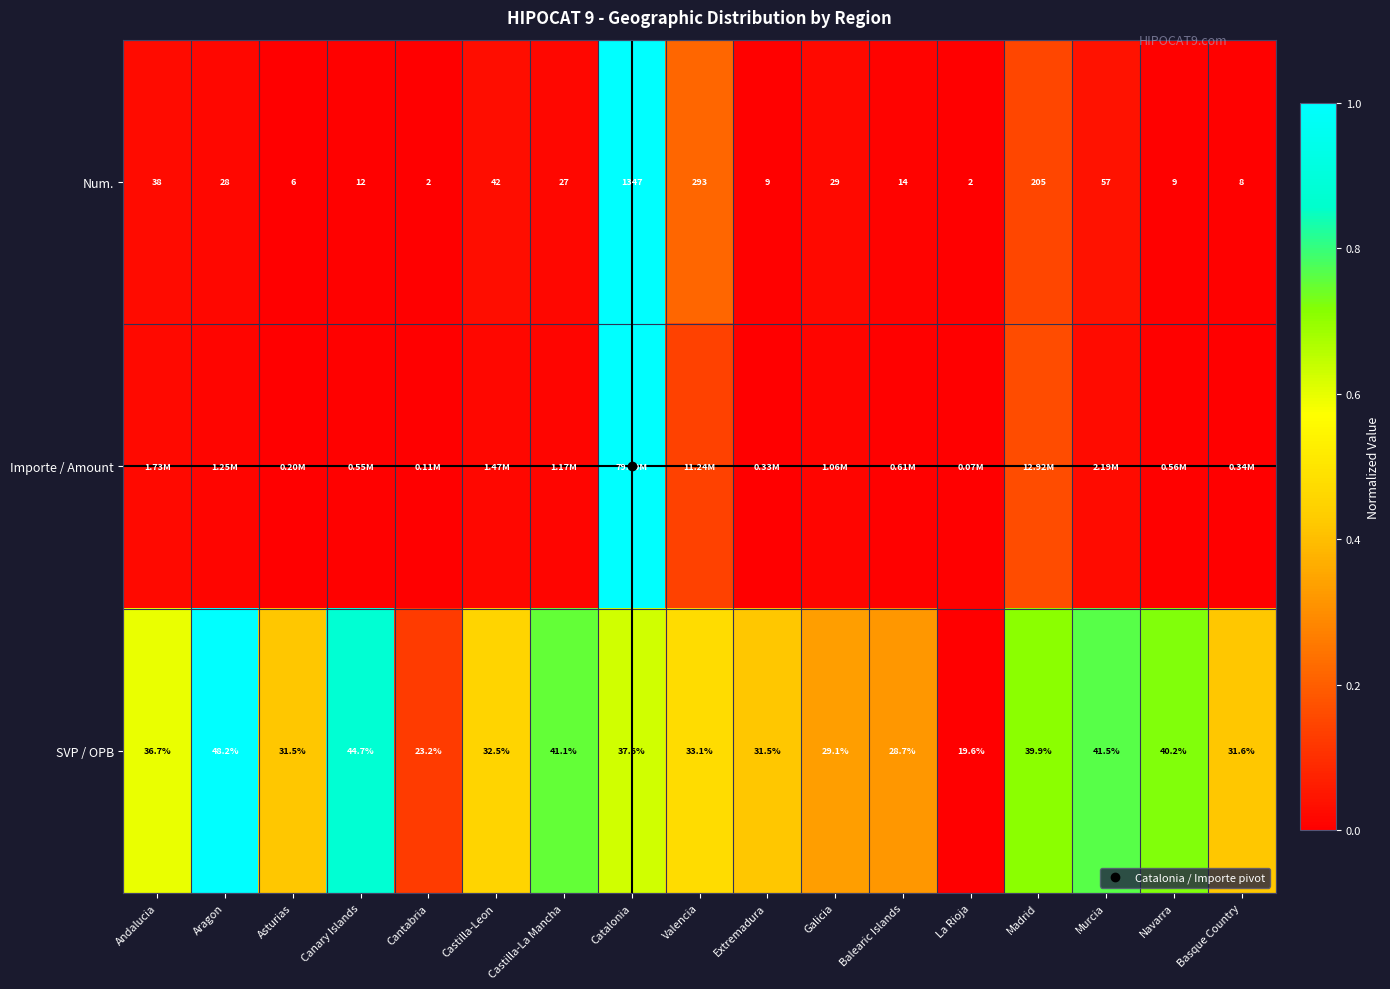

Between Madrid and Murcia, which is larger?

Madrid